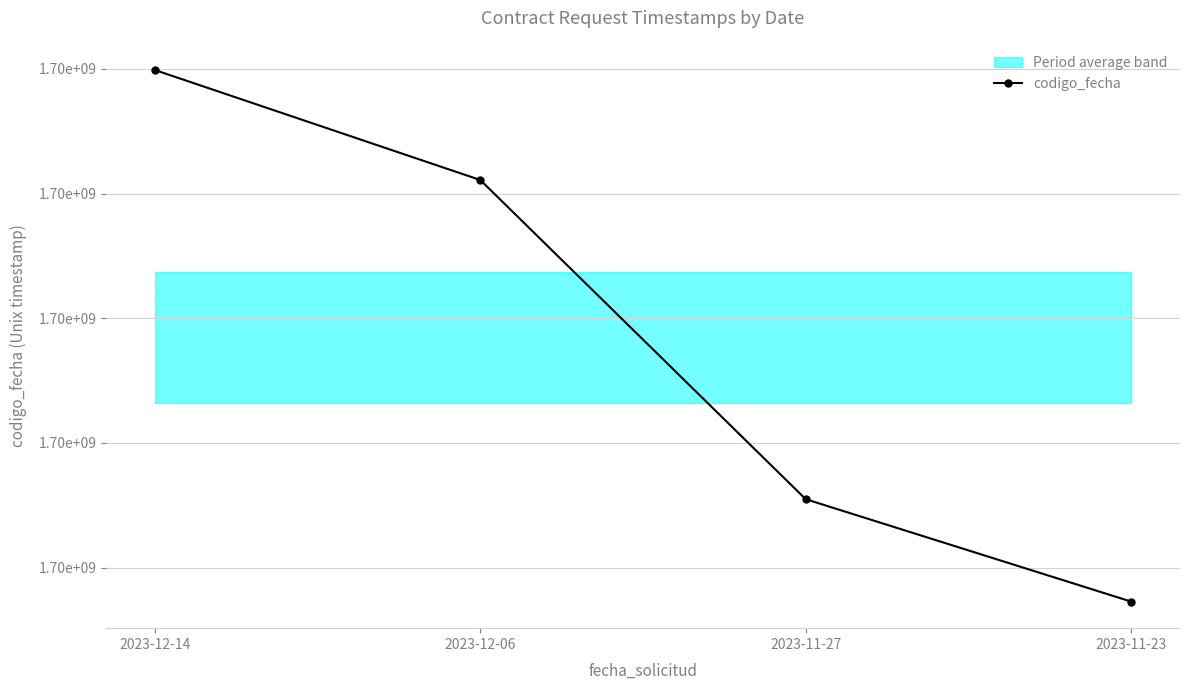

At which label does the data first exceed 1702554237?

2023-12-14